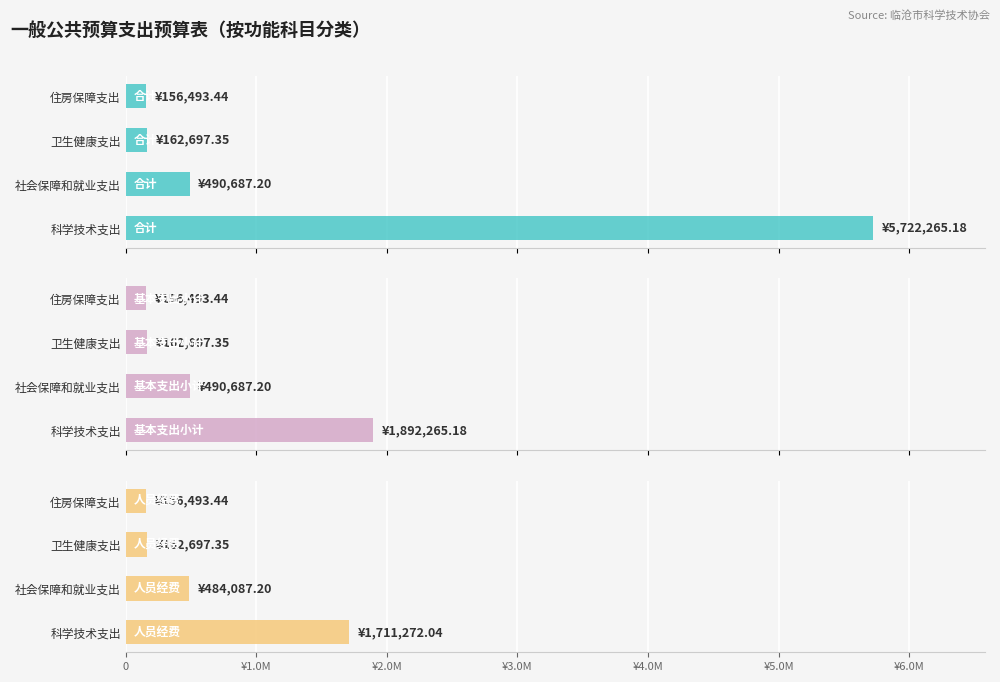

True or false: 合计 has a value of 66071.6 at 住房保障支出.

False